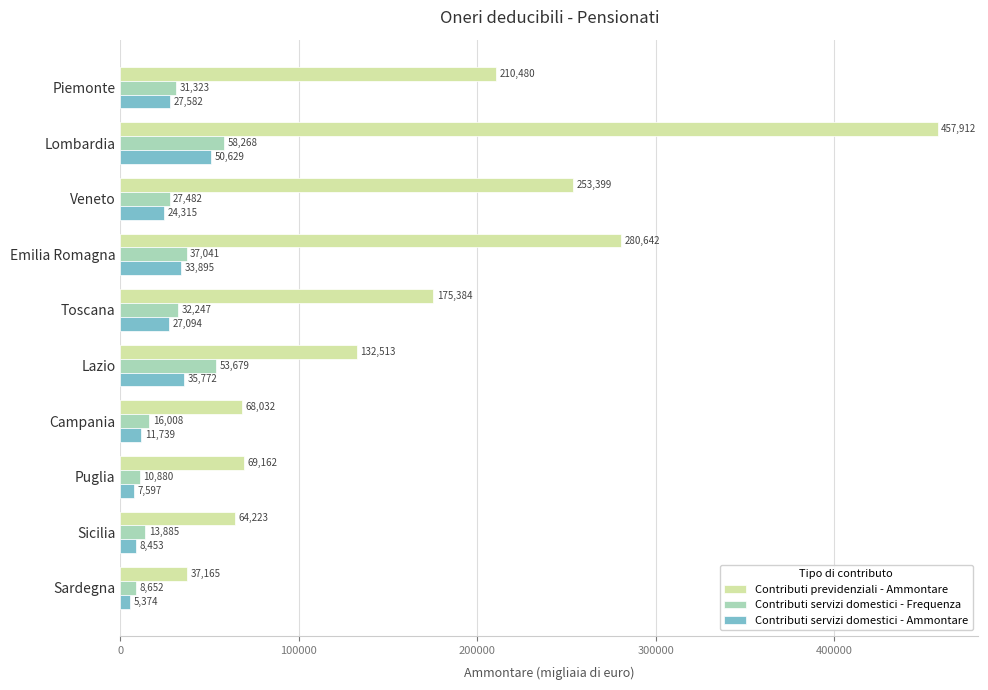

What is the difference between the Contributi previdenziali - Ammontare values at Sardegna and Veneto?

216234